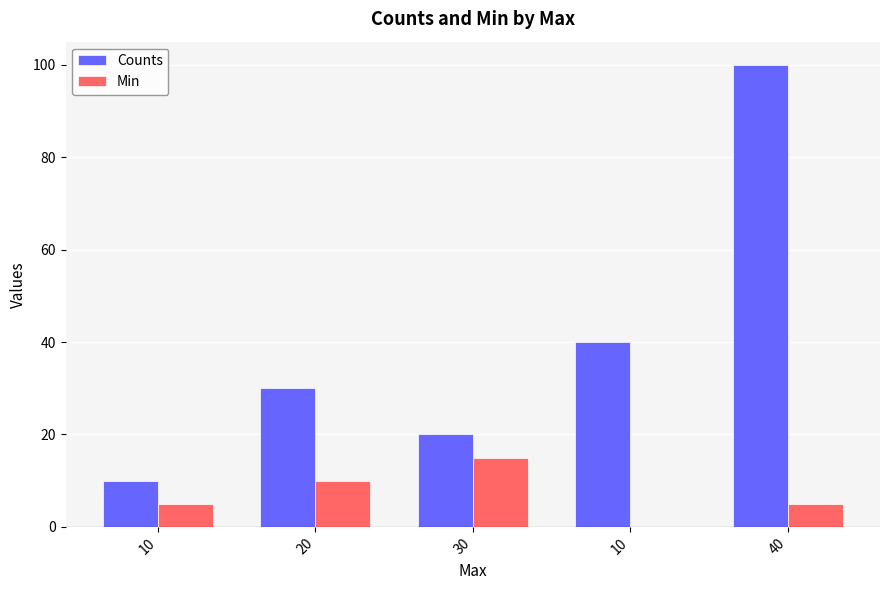

How many distinct data groups are displayed?

2